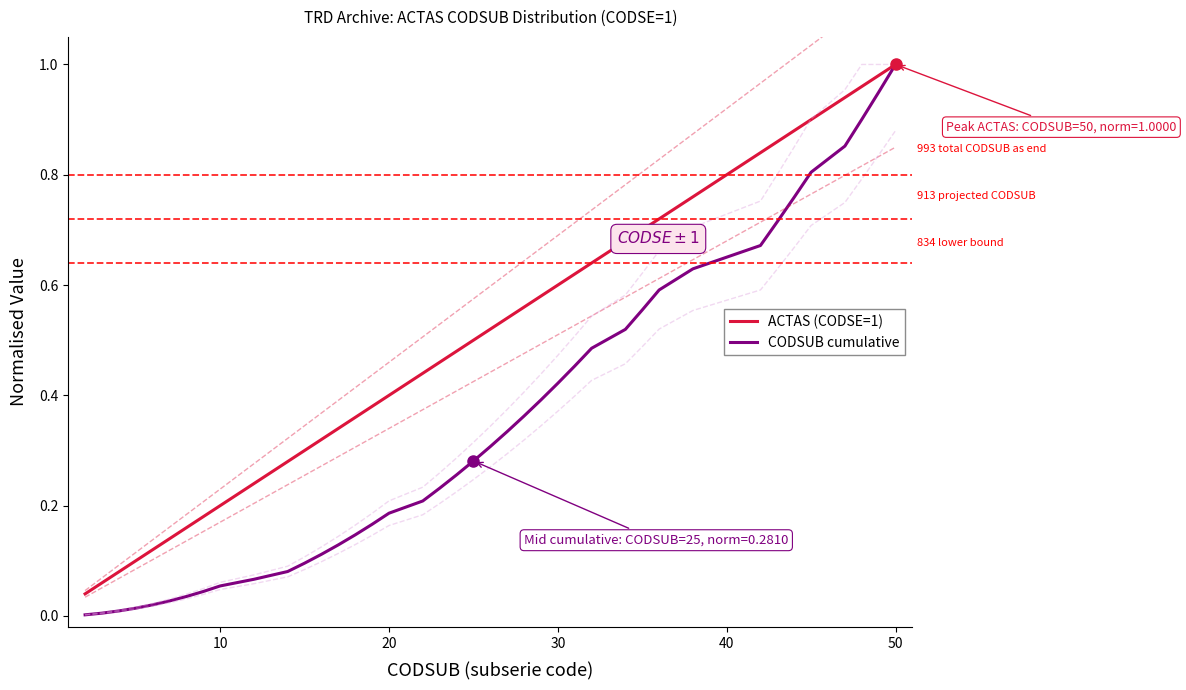

The value of ACTAS (CODSE=1) at 50 is 1.8. True or false?

False